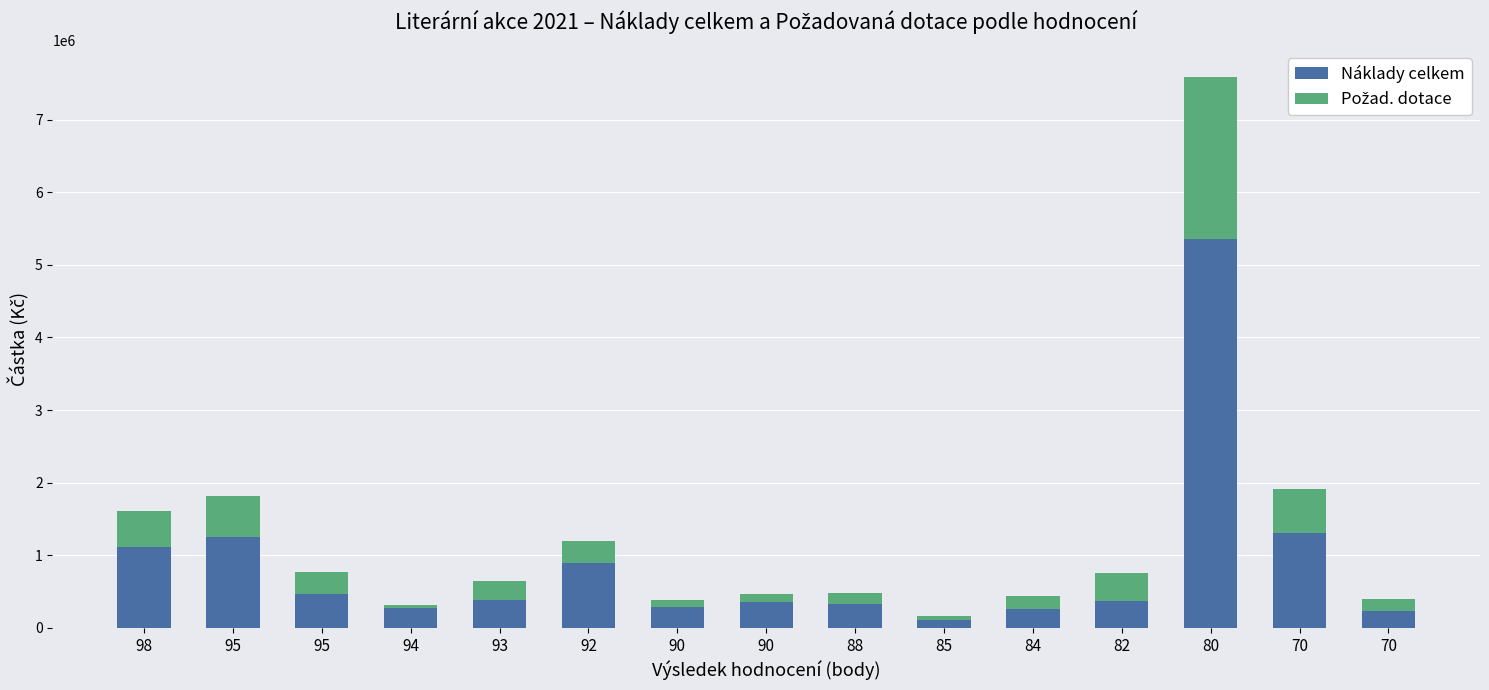

What is the average value of the Požad. dotace series?

395000